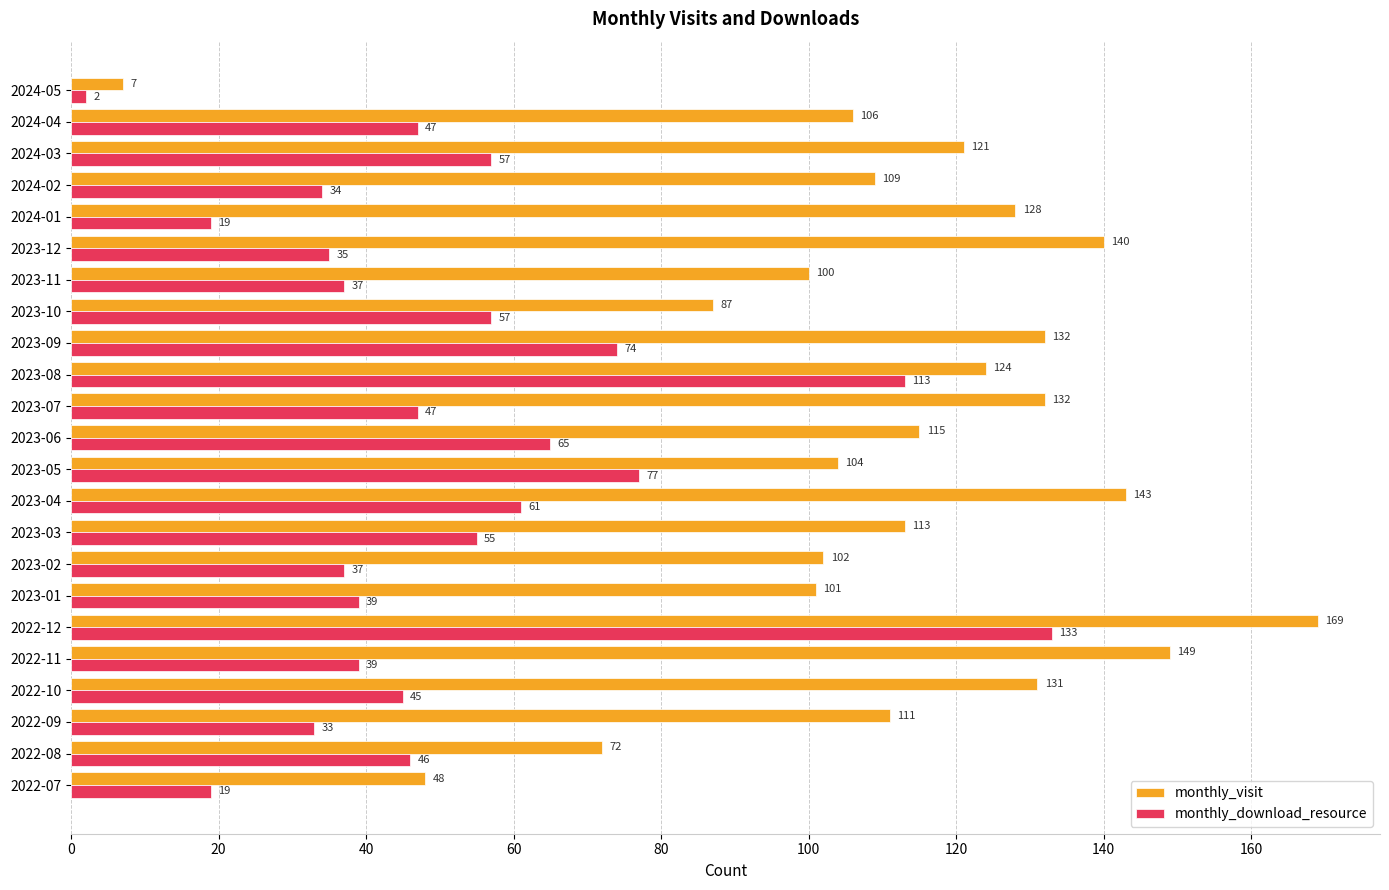

Where is monthly_download_resource nearest to the value 67?

2023-06